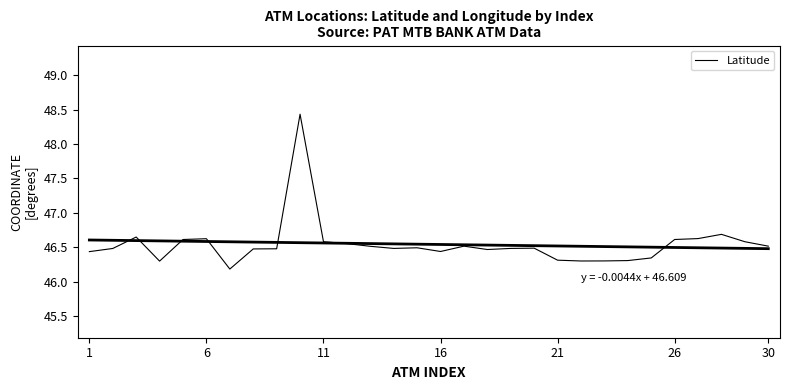

Is it true that the value at 21 is 15.6?

False